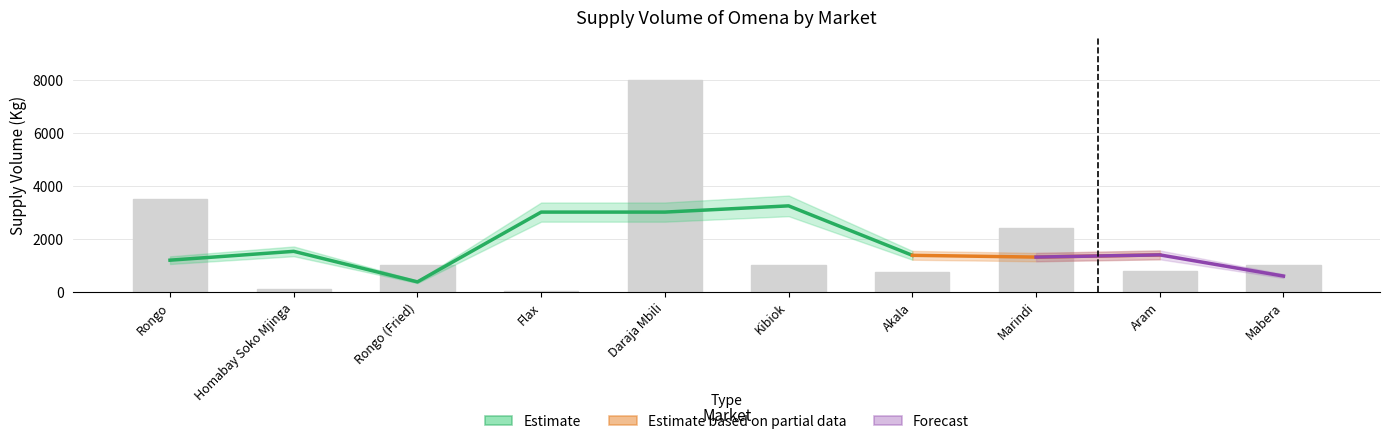

The chart shows a value of 1000 at Kibiok. True or false?

True